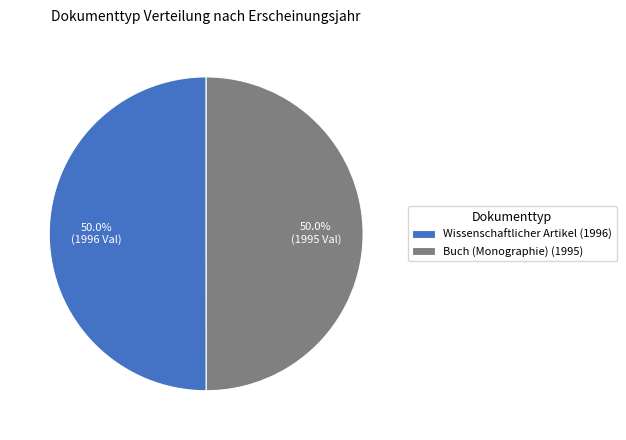

What is the ratio of the value at Buch (Monographie) (1995) to the value at Wissenschaftlicher Artikel (1996)?

1.0